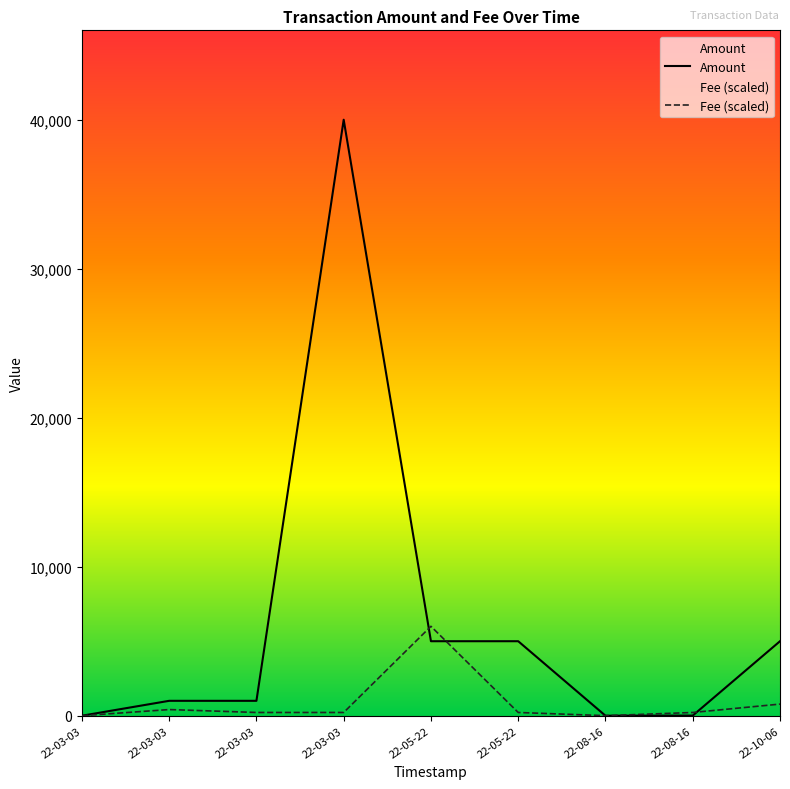

True or false: Amount has more than 0 points higher than both neighbors.

True